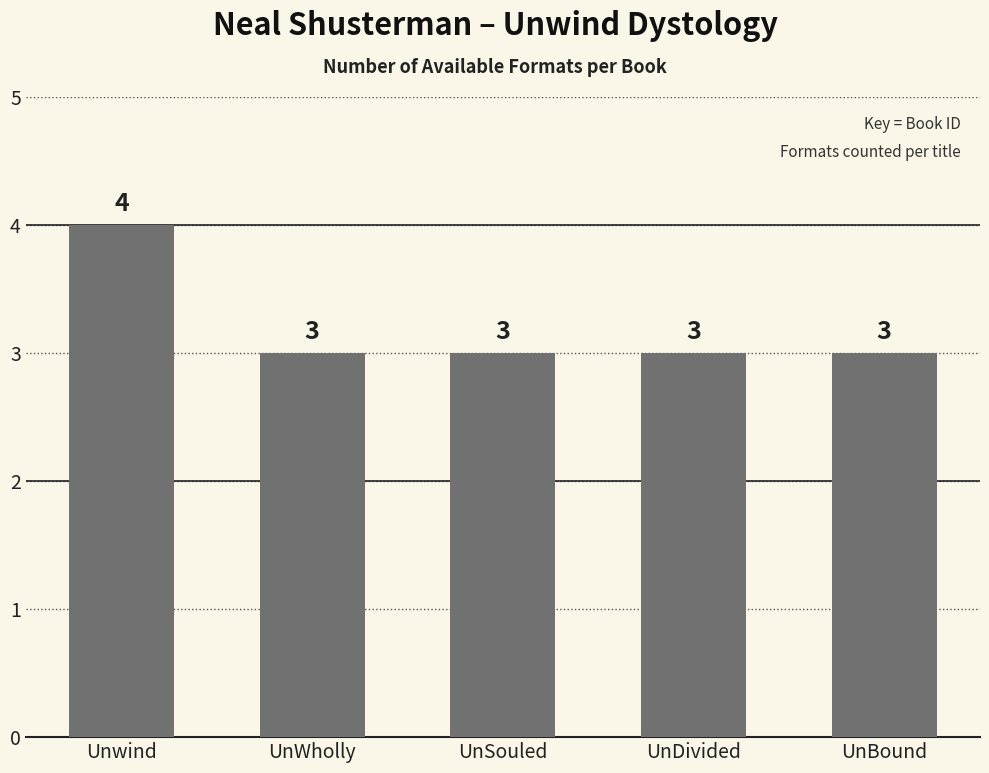

What is the greatest value displayed?

4